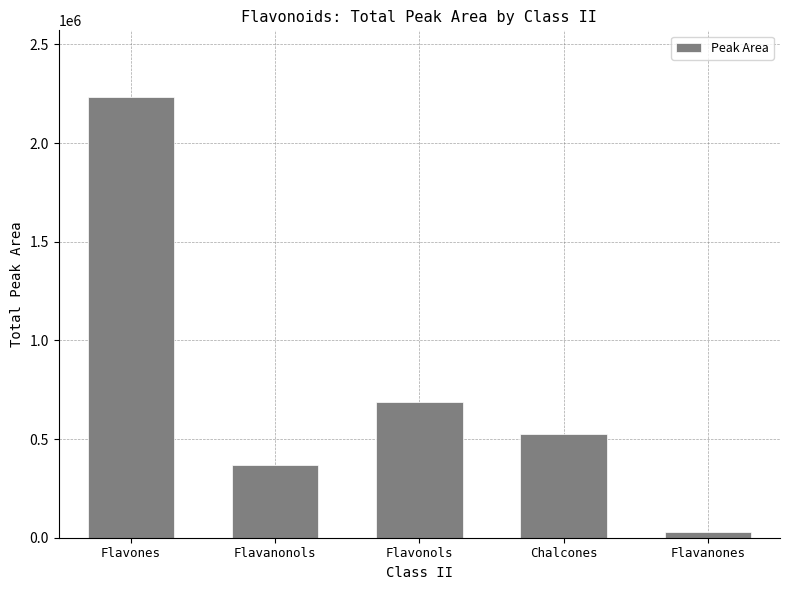

List the labels in order of value, largest first.

Flavones, Flavonols, Chalcones, Flavanonols, Flavanones